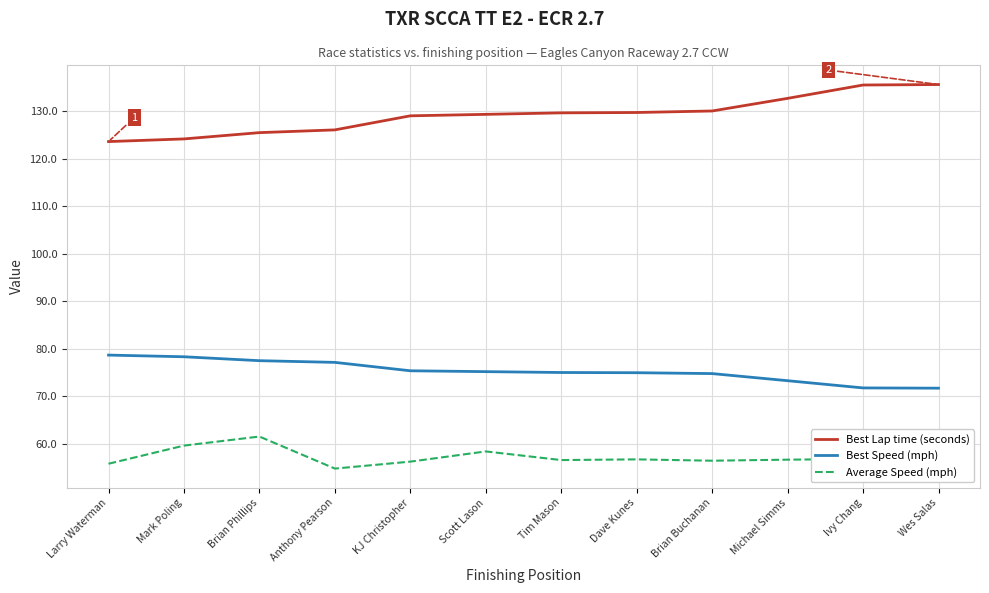

What is the spread (max minus min) of values at Mark Poling?

64.5